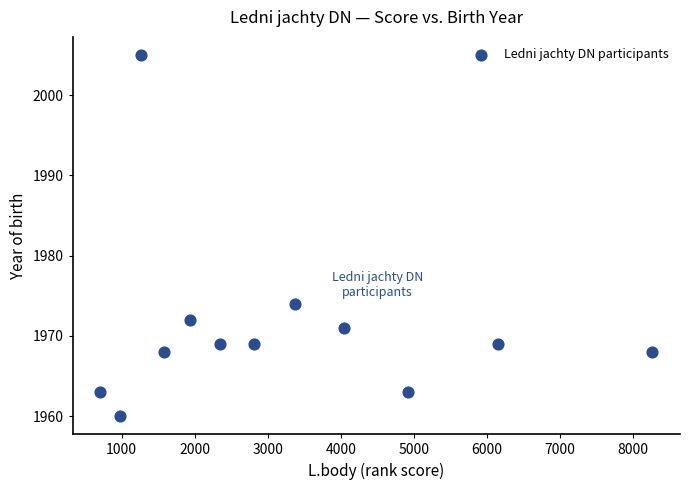

What Y value in the scatter plot is closest to 1982?

1974